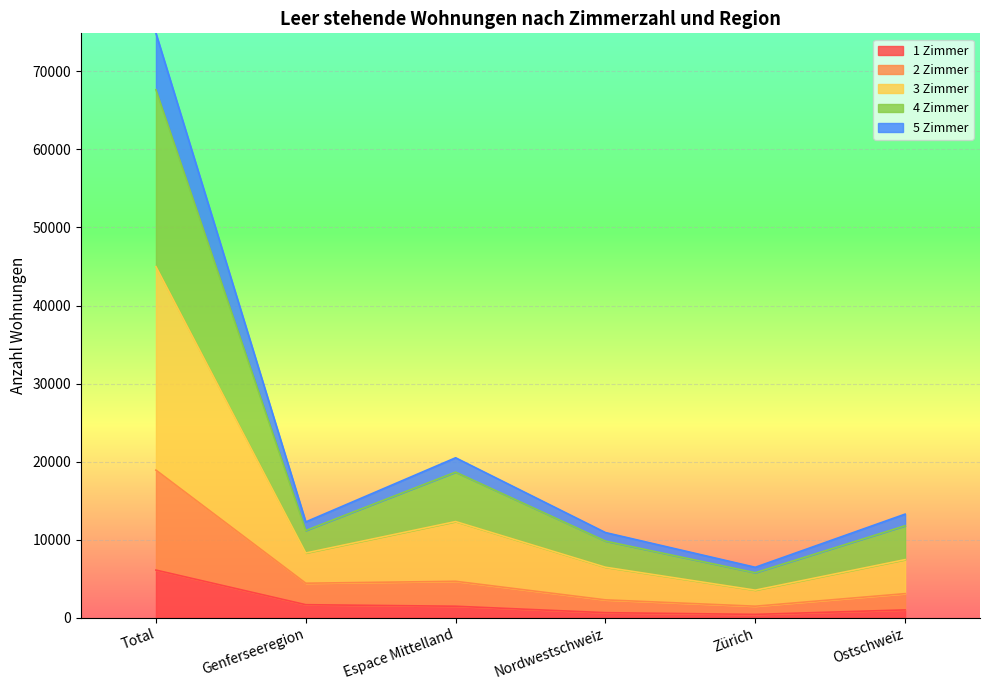

At which category is the sum across all series the highest?

Total